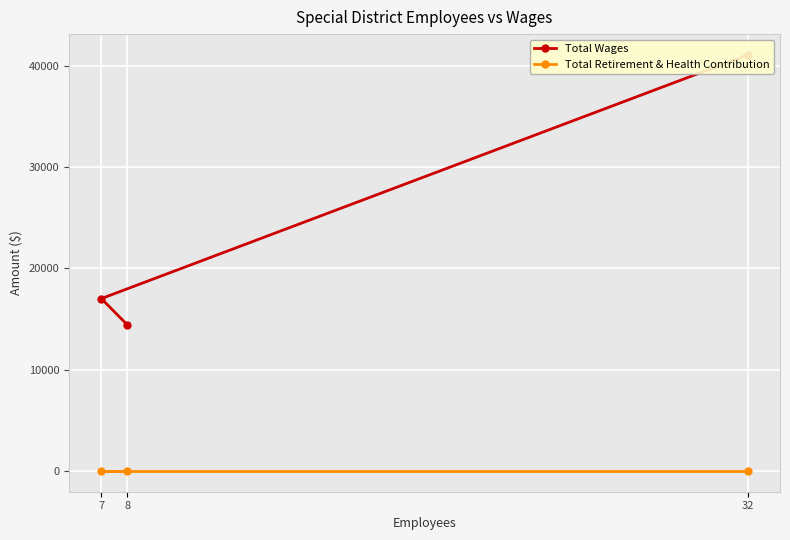

What is the difference between the highest and lowest values at 8?

14445